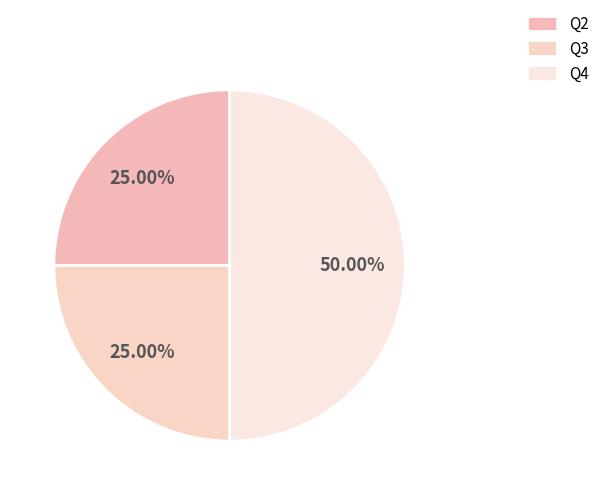

How many slices are in this pie chart?

3